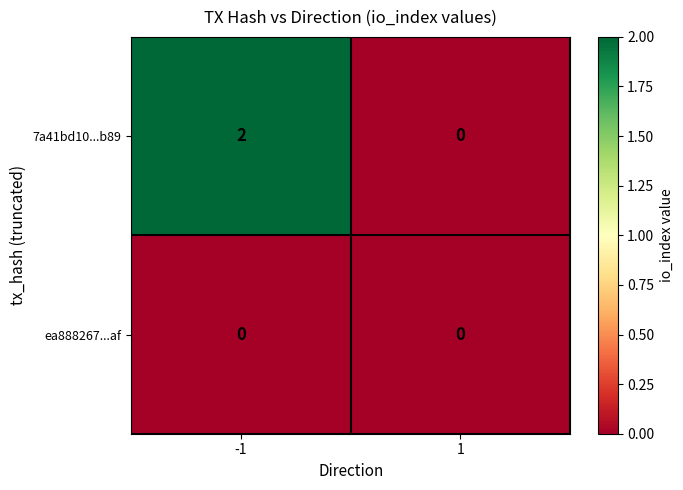

Which series changed the most between -1 and 1?

7a41bd10...b89